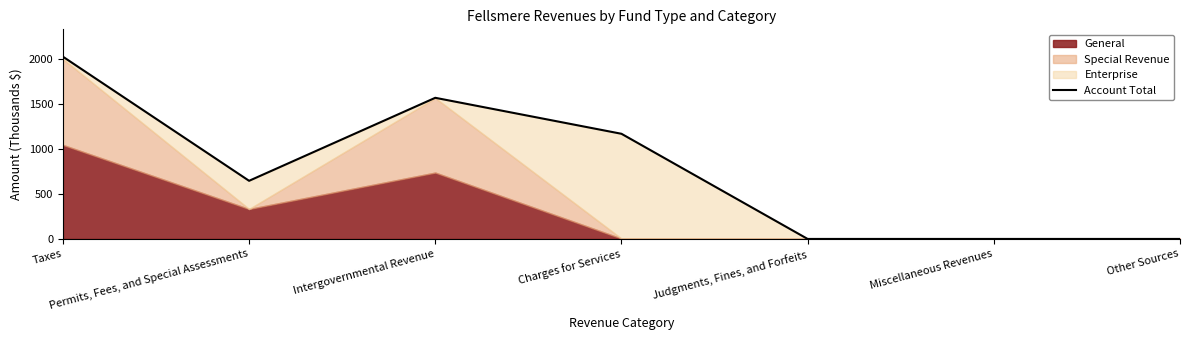

At which category does the data reach its first local valley?

Permits, Fees, and Special Assessments